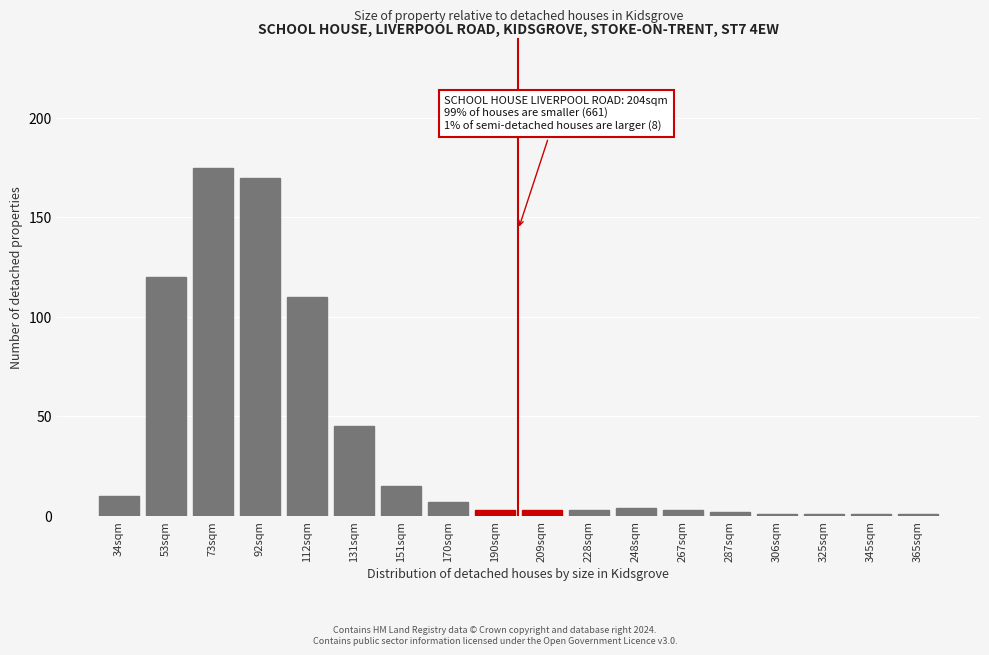

Reading left to right, extract all data points from this chart.

10	120	175	170	110	45	15	7	3	3	3	4	3	2	1	1	1	1